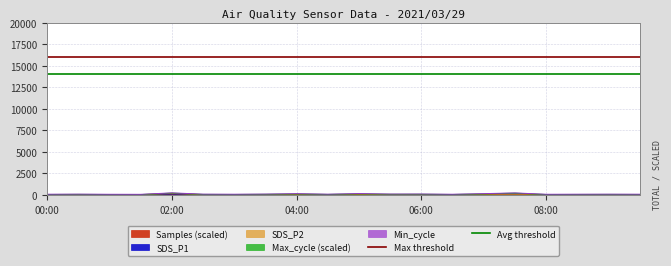

What position from the right is 00:00?

2